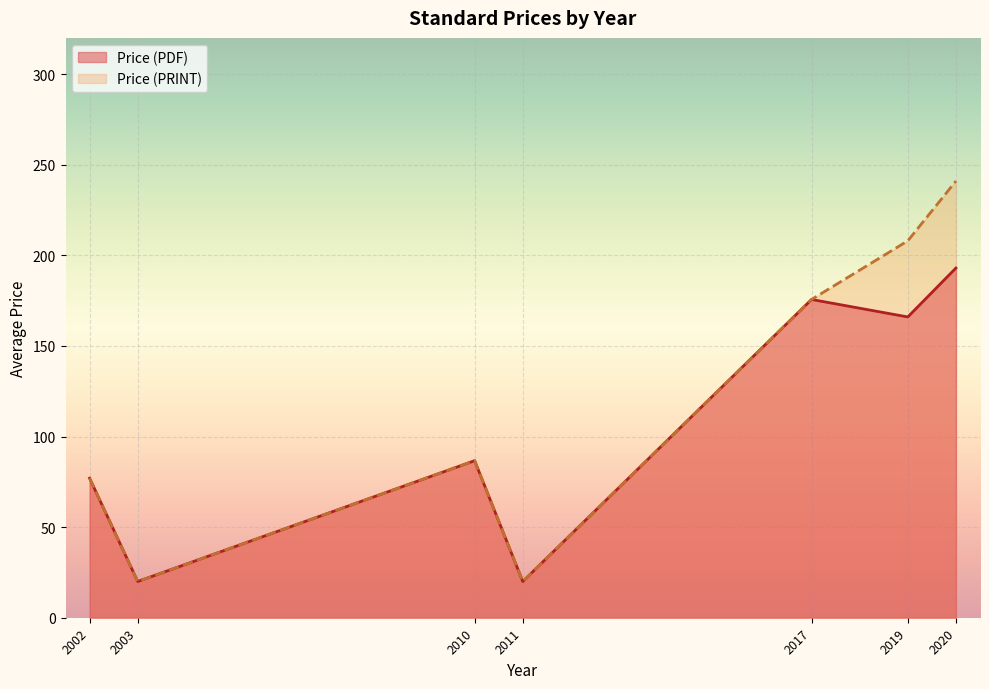

At which label does Price (PRINT) reach its peak?

2020